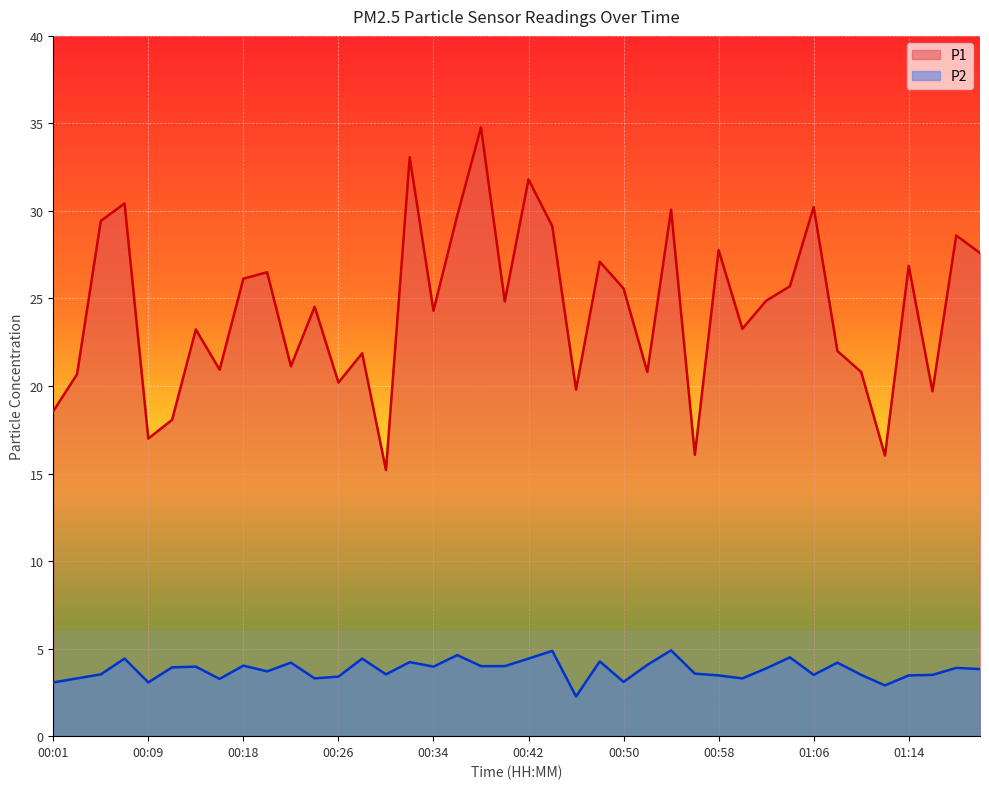

Reading left to right, extract all data points from this chart.

P1: 18.6	20.7	29.4	30.4	17.0	18.1	23.2	20.9	26.1	26.5	21.1	24.5	20.2	21.9	15.2	33.1	24.3	29.7	34.8	24.8	31.8	29.1	19.8	27.1	25.6	20.8	30.1	16.1	27.8	23.3	24.9	25.7	30.2	22.0	20.8	16.0	26.9	19.7	28.6	27.6
P2: 3.1	3.3	3.5	4.4	3.1	3.9	4.0	3.3	4.0	3.7	4.2	3.3	3.4	4.4	3.5	4.2	4.0	4.6	4.0	4.0	4.4	4.9	2.3	4.3	3.1	4.1	4.9	3.6	3.5	3.3	3.9	4.5	3.5	4.2	3.5	2.9	3.5	3.5	3.9	3.8